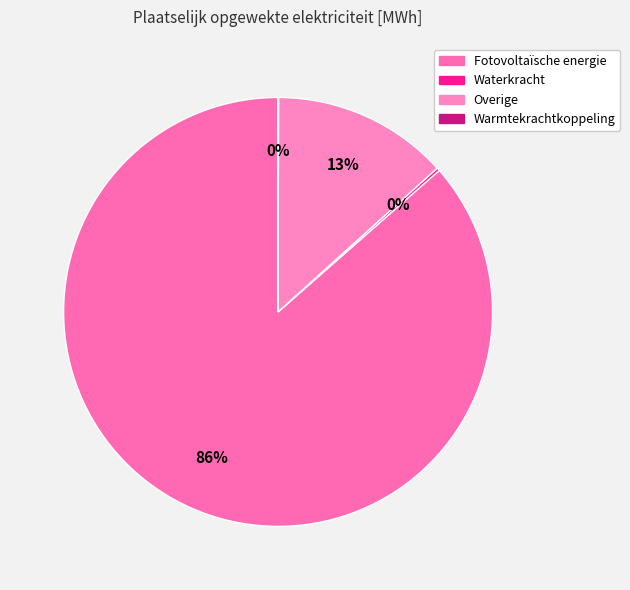

How much of the chart is everything except Waterkracht?

99.8%